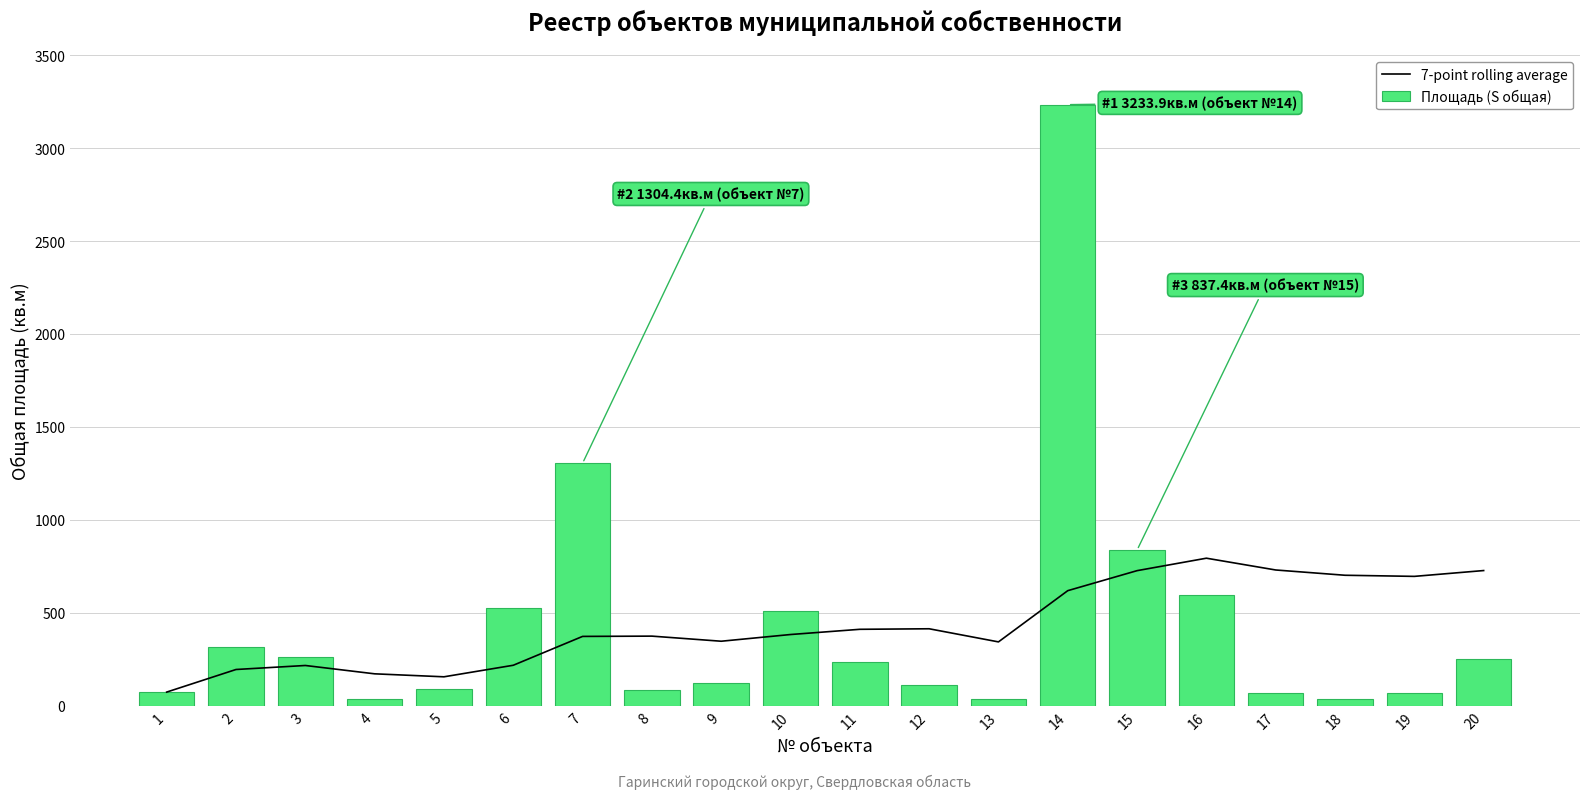

What is the maximum value for Площадь (S общая)?

3233.9